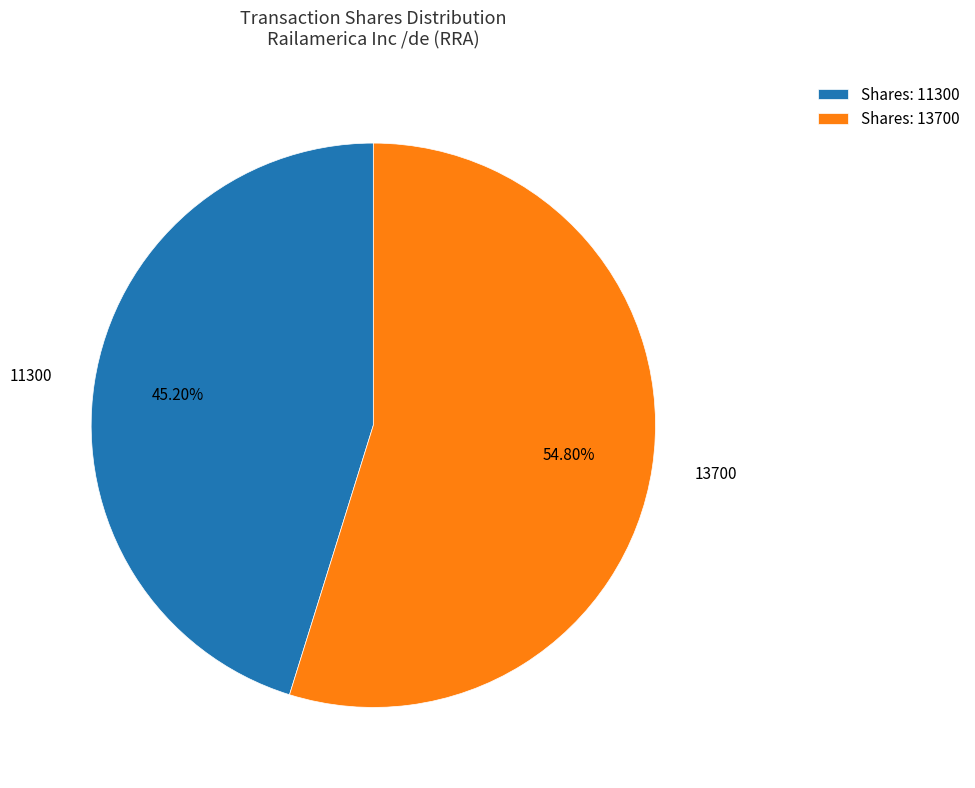

Does any single category account for the majority?

Yes